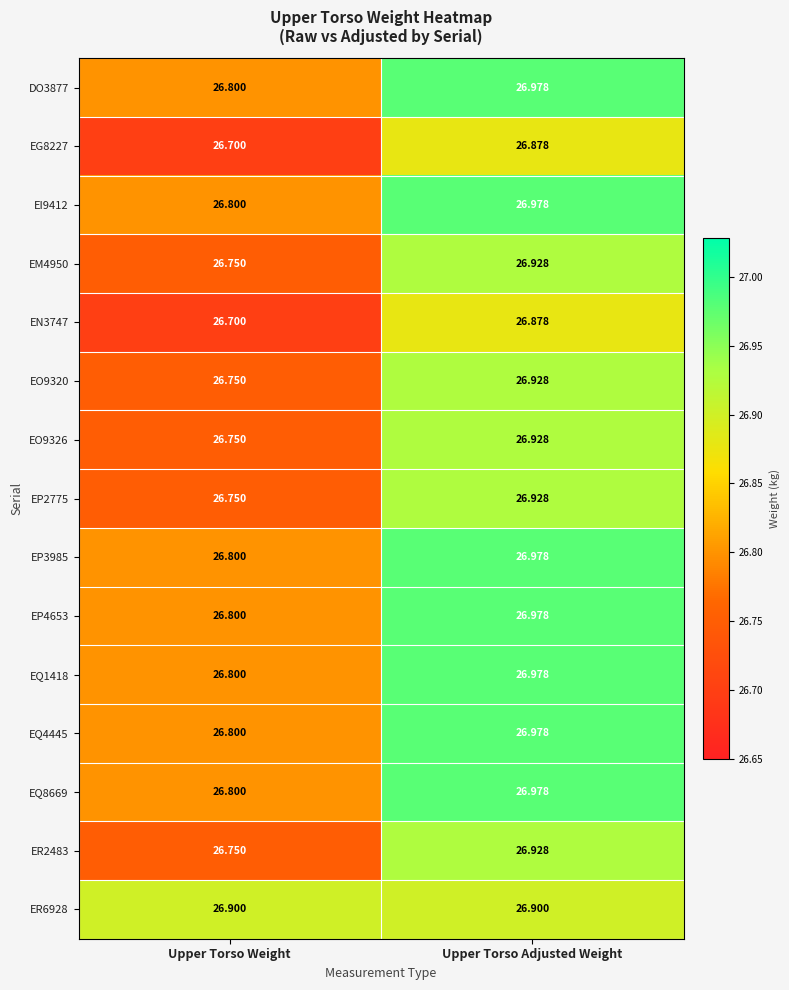

At which category does the chart reach its peak across all series?

Upper Torso Adjusted Weight